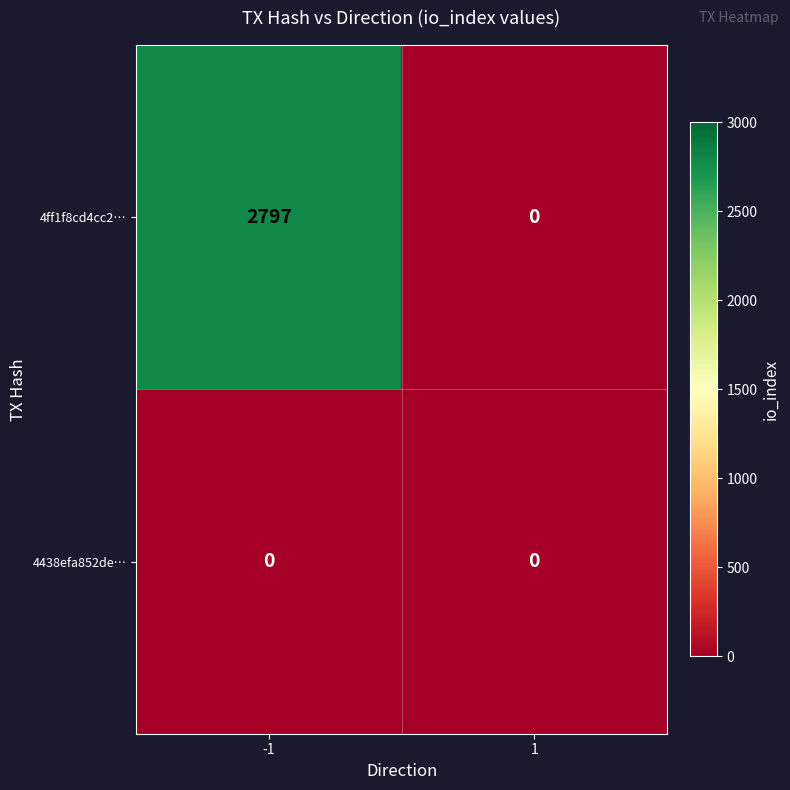

What is the difference between the maximum and minimum values in the 4ff1f8cd4cc2… series?

2797